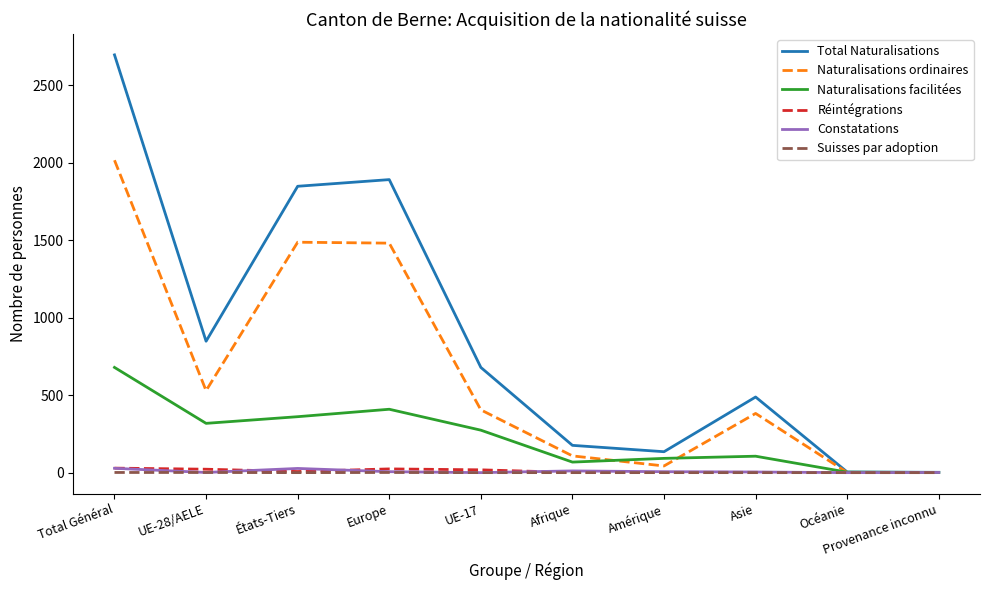

What position from the left is Total Général?

1